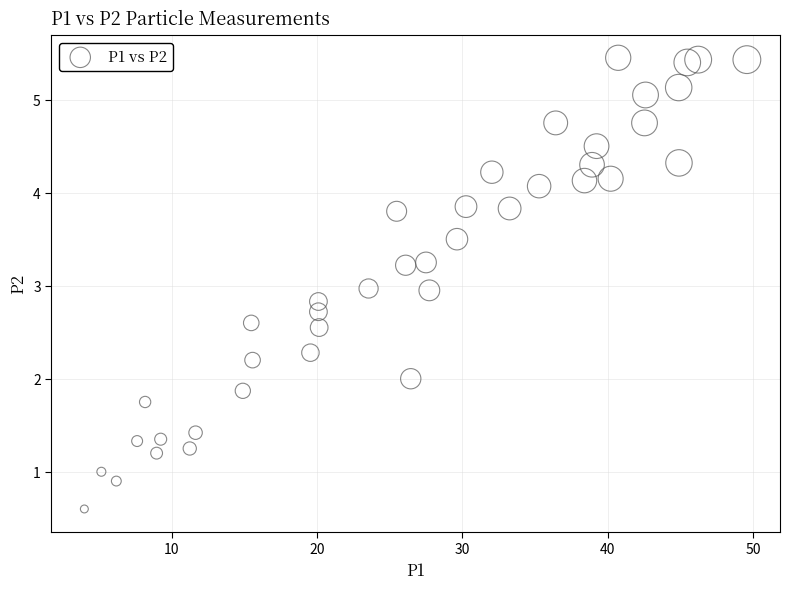

What is the range of X values (max minus min)?

45.6